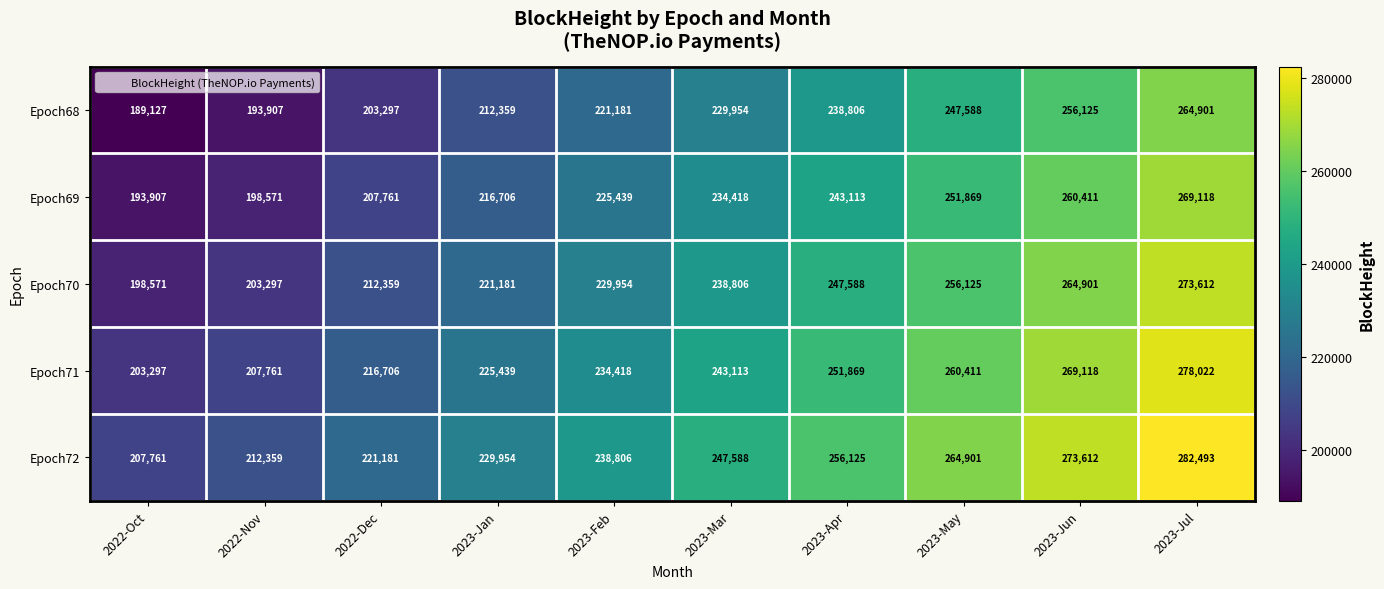

What is the smallest value displayed?

189127